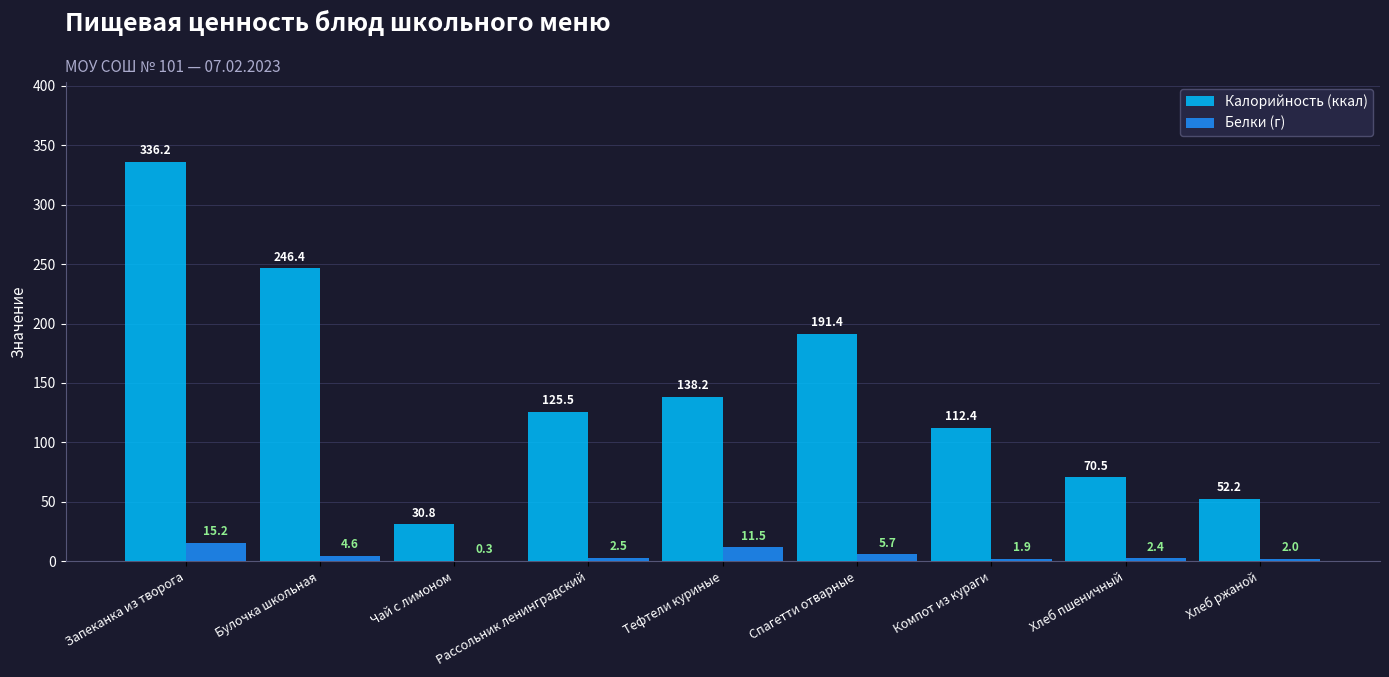

Reading left to right, what are all the values shown in this chart?

Калорийность (ккал): Запеканка из творога=336.2	Булочка школьная=246.4	Чай с лимоном=30.8	Рассольник ленинградский=125.5	Тефтели куриные=138.2	Спагетти отварные=191.4	Компот из кураги=112.4	Хлеб пшеничный=70.5	Хлеб ржаной=52.2
Белки (г): Запеканка из творога=15.2	Булочка школьная=4.6	Чай с лимоном=0.3	Рассольник ленинградский=2.5	Тефтели куриные=11.5	Спагетти отварные=5.7	Компот из кураги=1.9	Хлеб пшеничный=2.4	Хлеб ржаной=2.0